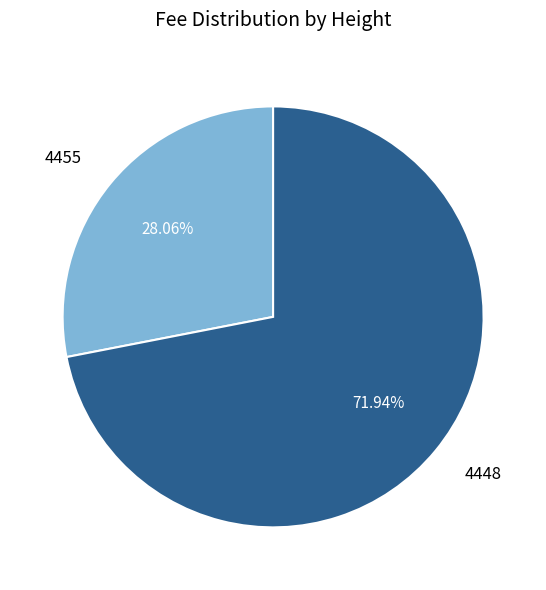

To the nearest percent, what is the combined percentage of 4448 and 4455?

100%